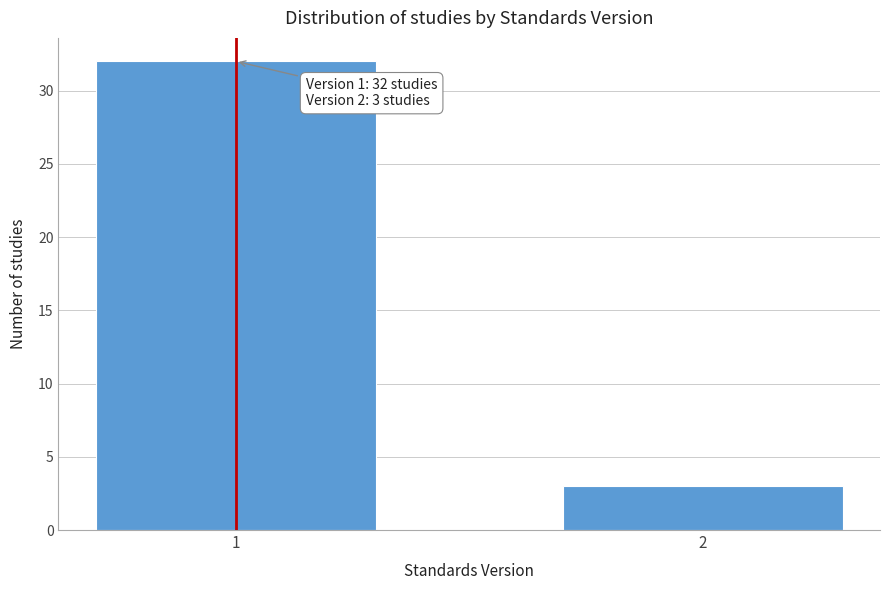

Reading right to left, extract all data points from this chart.

3	32